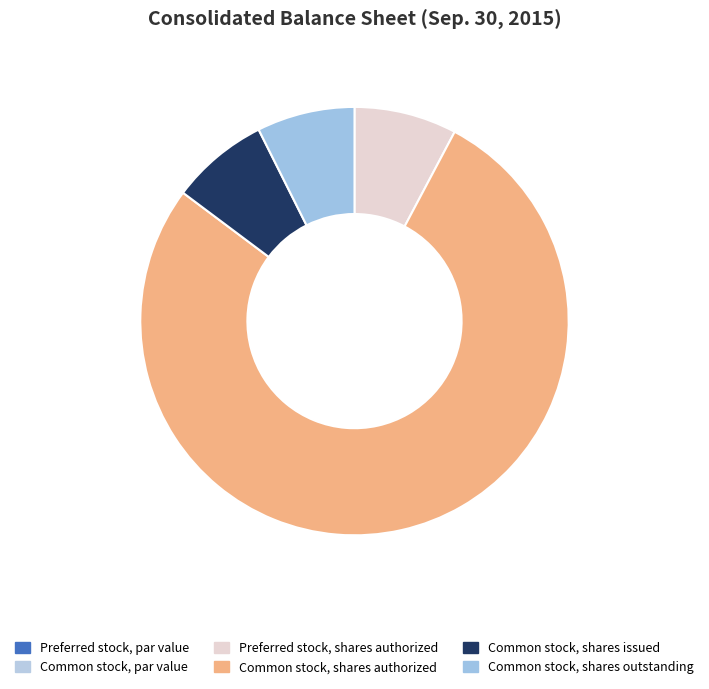

What is the smallest slice in the pie chart?

Preferred stock, par value